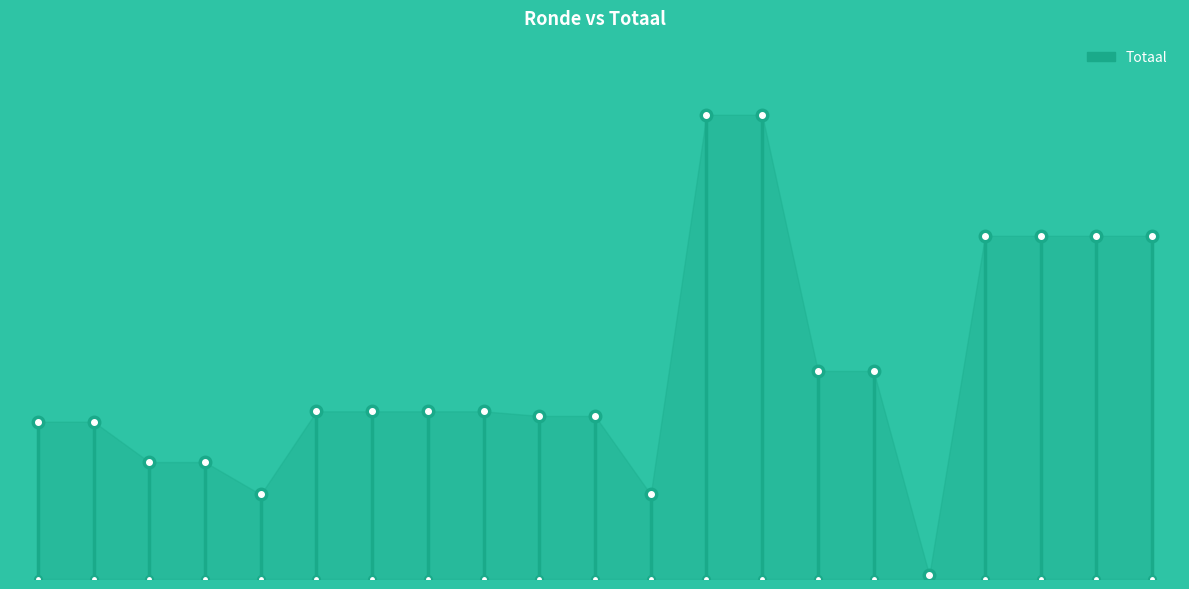

How many lines are shown in the chart?

1